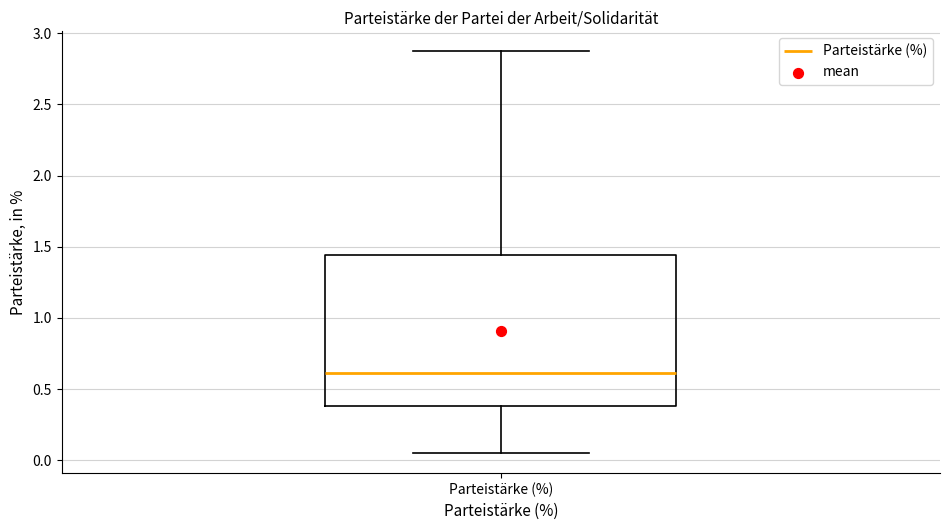

Transcribe this box plot: give where the median line is, the range the box spans, and where the two whiskers end, as read against the y-axis. The values are not printed on the chart, so give them approximately, as read against the axis.

median 0.60, box 0.40 to 1.45, whiskers 0.05 to 2.85